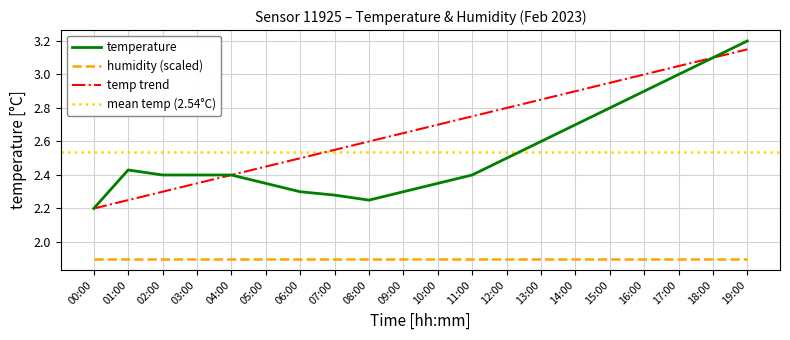

What is the difference between the maximum and minimum values?

1.0